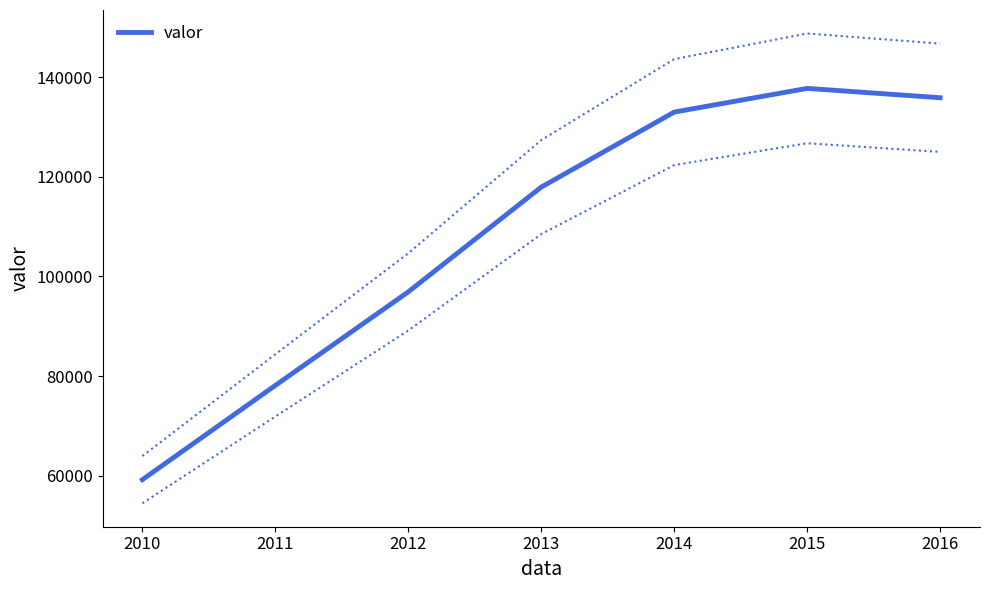

What is the ratio of the value at 2010 to the value at 2016?

0.4